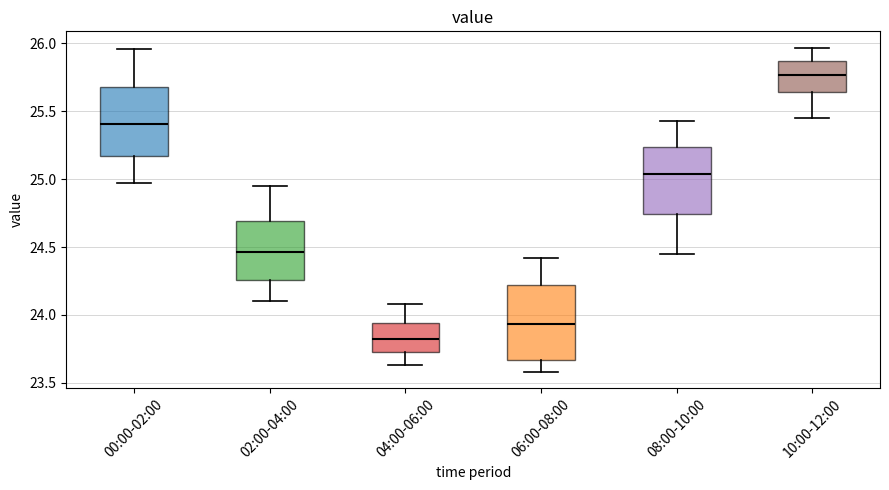

Which box's median line is the lowest?

04:00-06:00